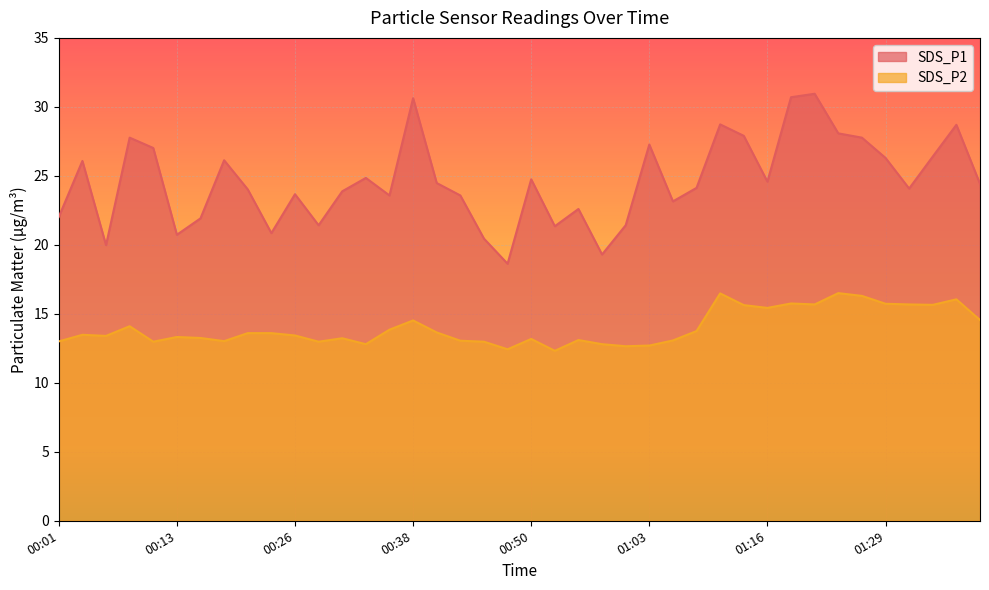

How many values in the SDS_P2 series are below 13?

9